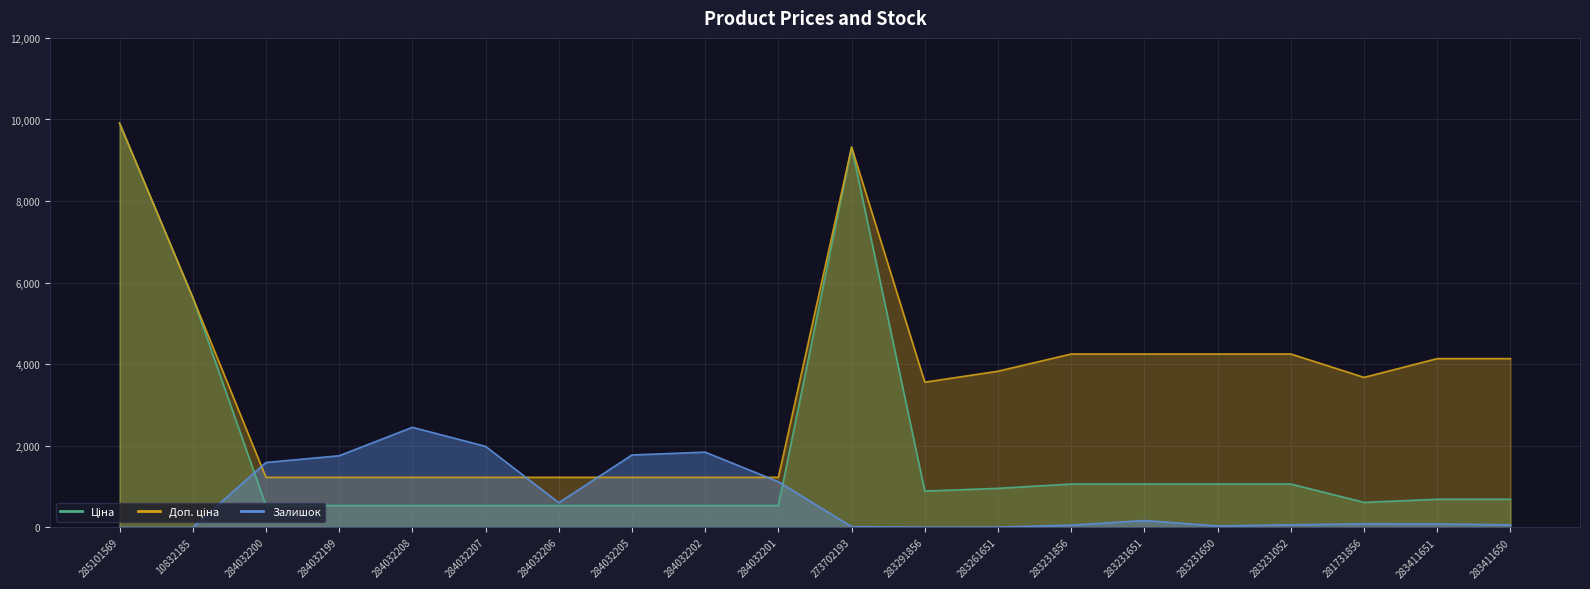

List the labels in order of Доп. ціна value, smallest first.

284032200, 284032199, 284032208, 284032207, 284032206, 284032205, 284032202, 284032201, 283291856, 281731856, 283261651, 283411651, 283411650, 283231856, 283231651, 283231650, 283231052, 10832185, 273702193, 285101569